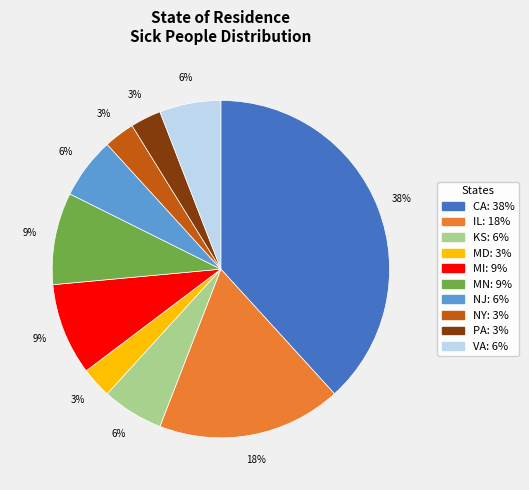

Which slice is the largest?

CA